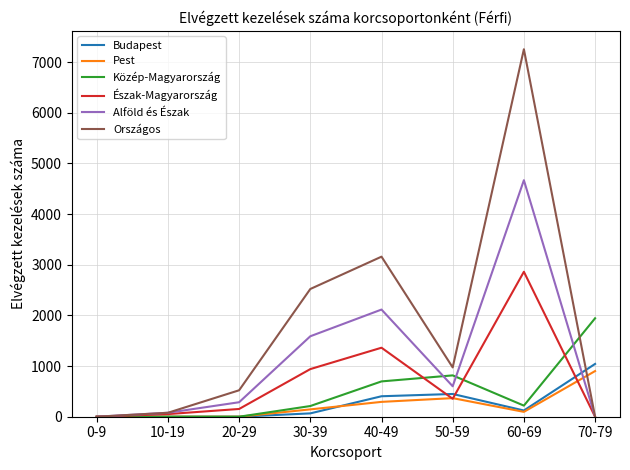

At which category is the sum across all series the highest?

60-69